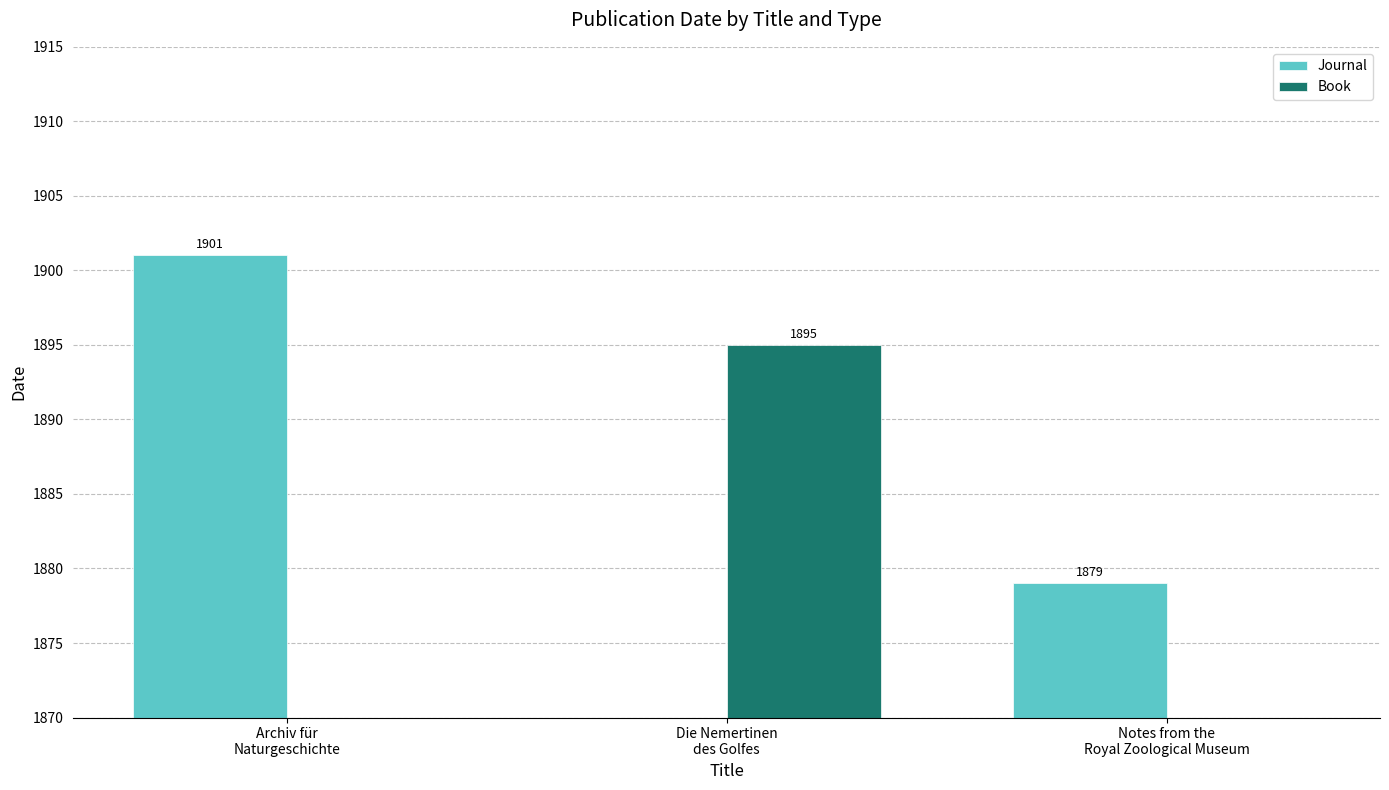

Is it true that Book equals 599 at Archiv für
Naturgeschichte?

False